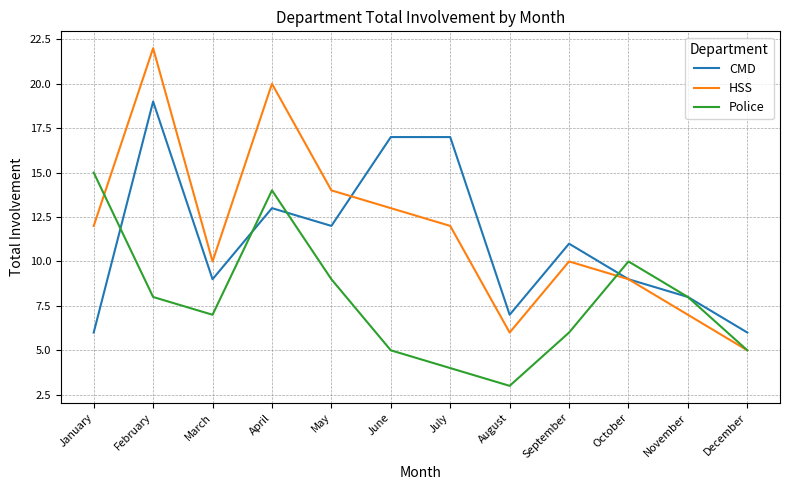

What is the total value across all series at December?

16